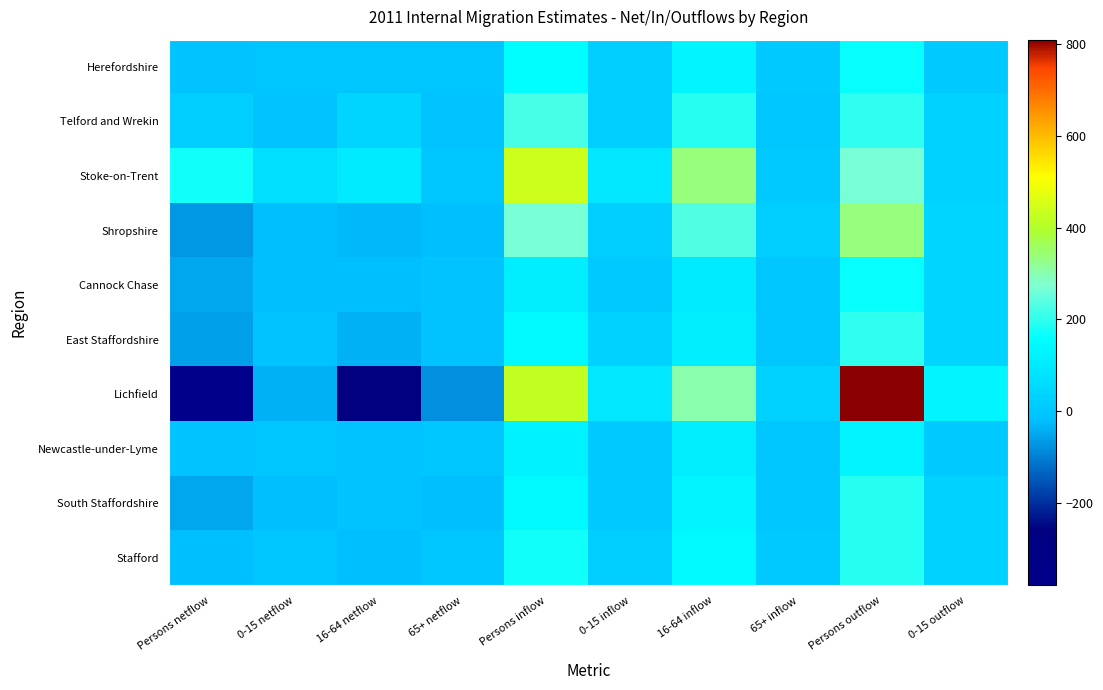

List the series in order of their peak value, lowest first.

Newcastle-under-Lyme, Herefordshire, Cannock Chase, South Staffordshire, Stafford, East Staffordshire, Telford and Wrekin, Shropshire, Stoke-on-Trent, Lichfield